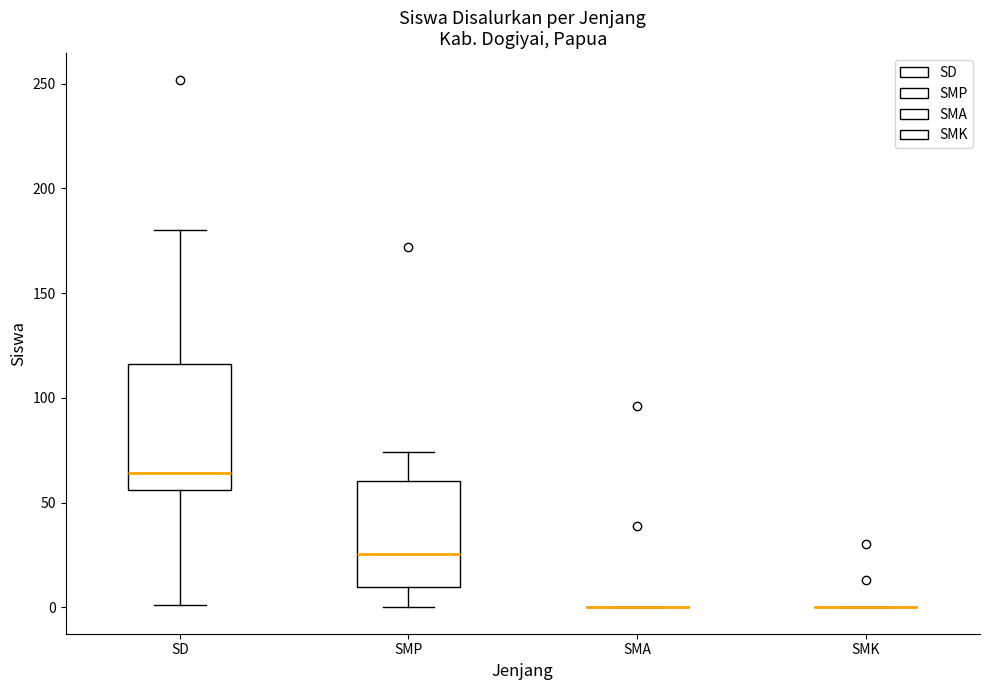

Comparing the boxes themselves (not the whiskers), which one is the tallest?

SD